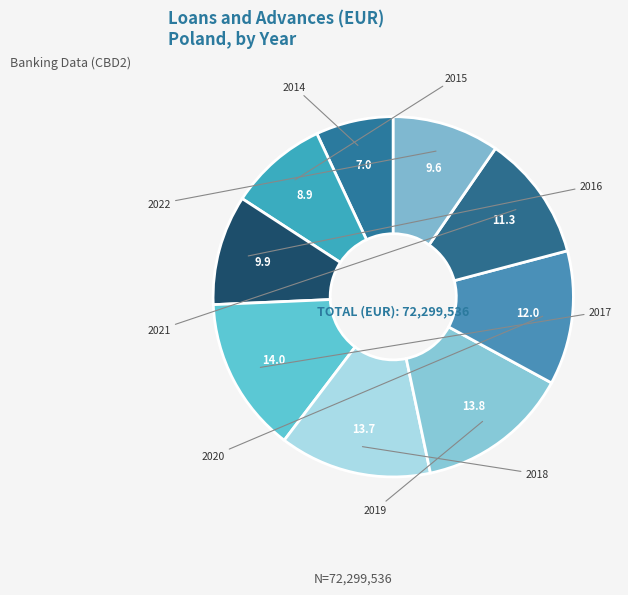

Is it true that 2018 is 22% of the pie?

False